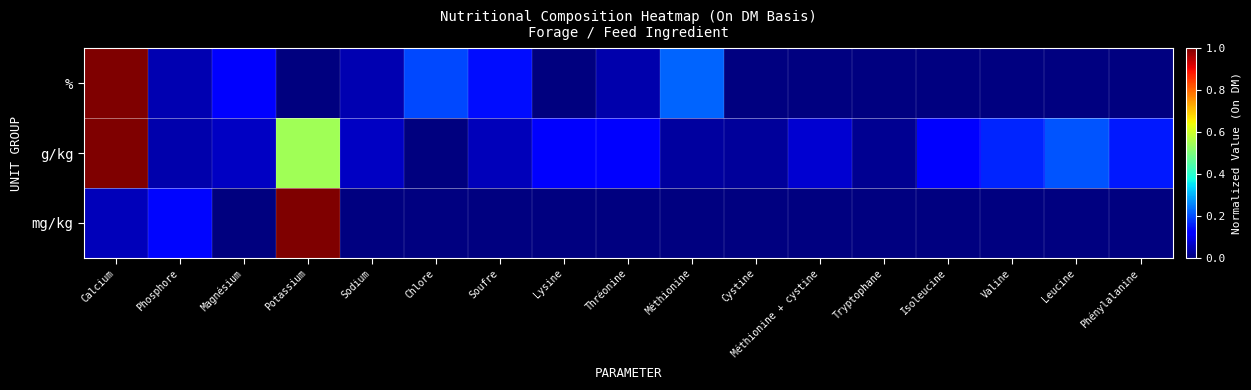

At which label is g/kg closest to 0?

Chlore